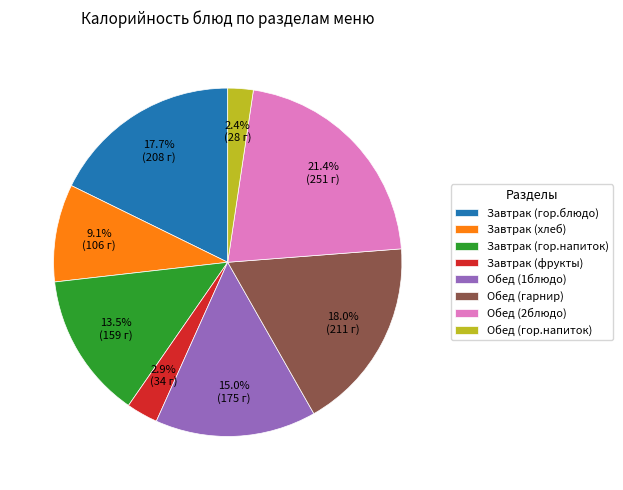

What is the ratio of the value at Завтрак (гор.блюдо) to the value at Завтрак (гор.напиток)?

1.3